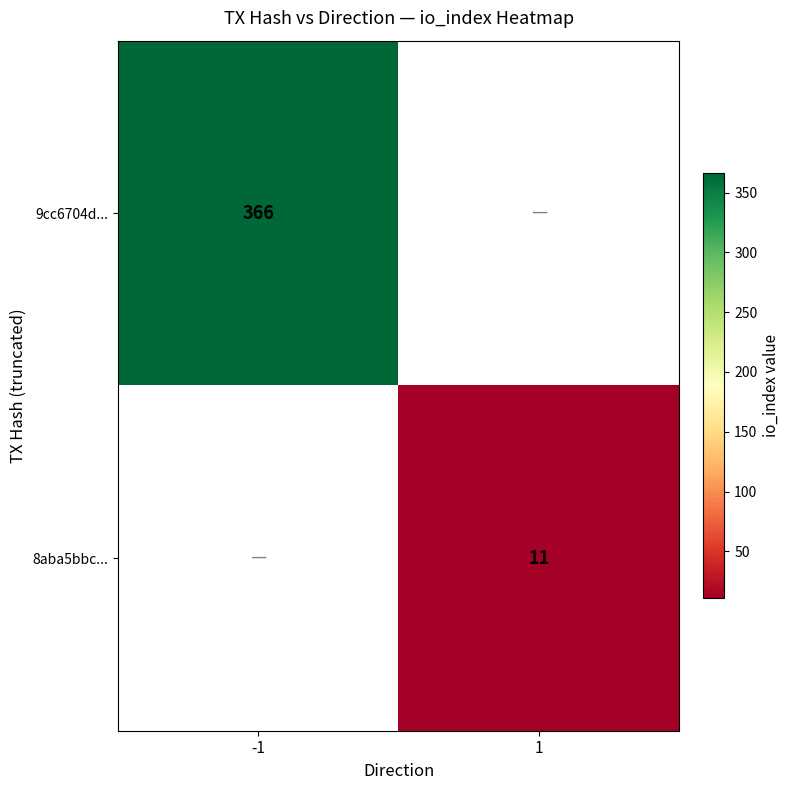

Is it true that 9cc6704d... equals 366 at -1?

True